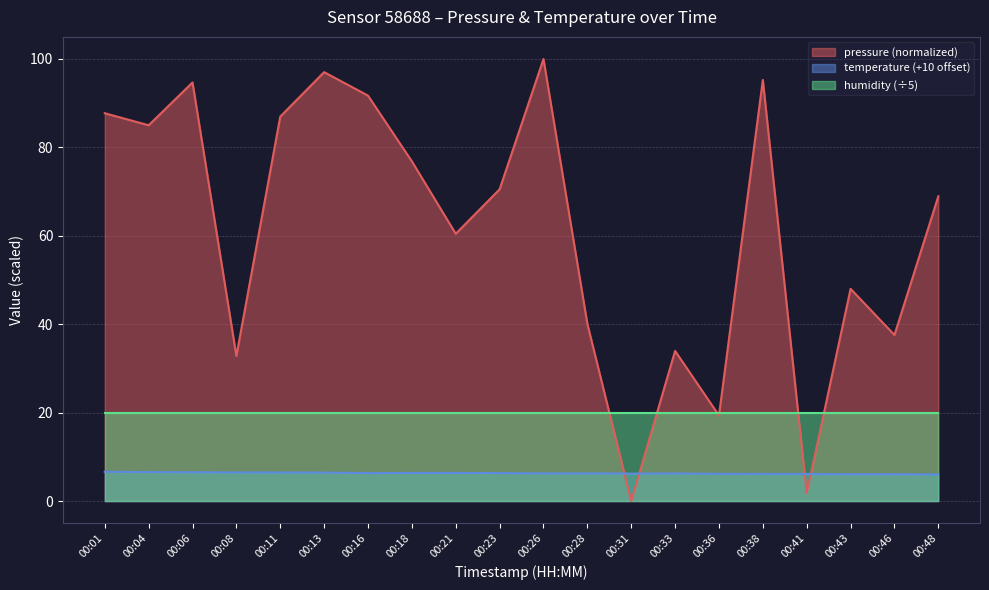

What value does the temperature series have at 00:08?

6.5